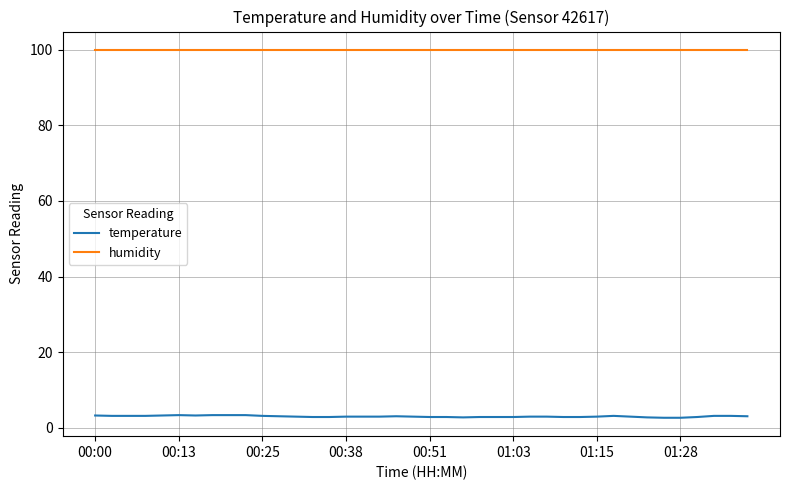

Rank the series by their maximum value, from lowest to highest.

temperature, humidity